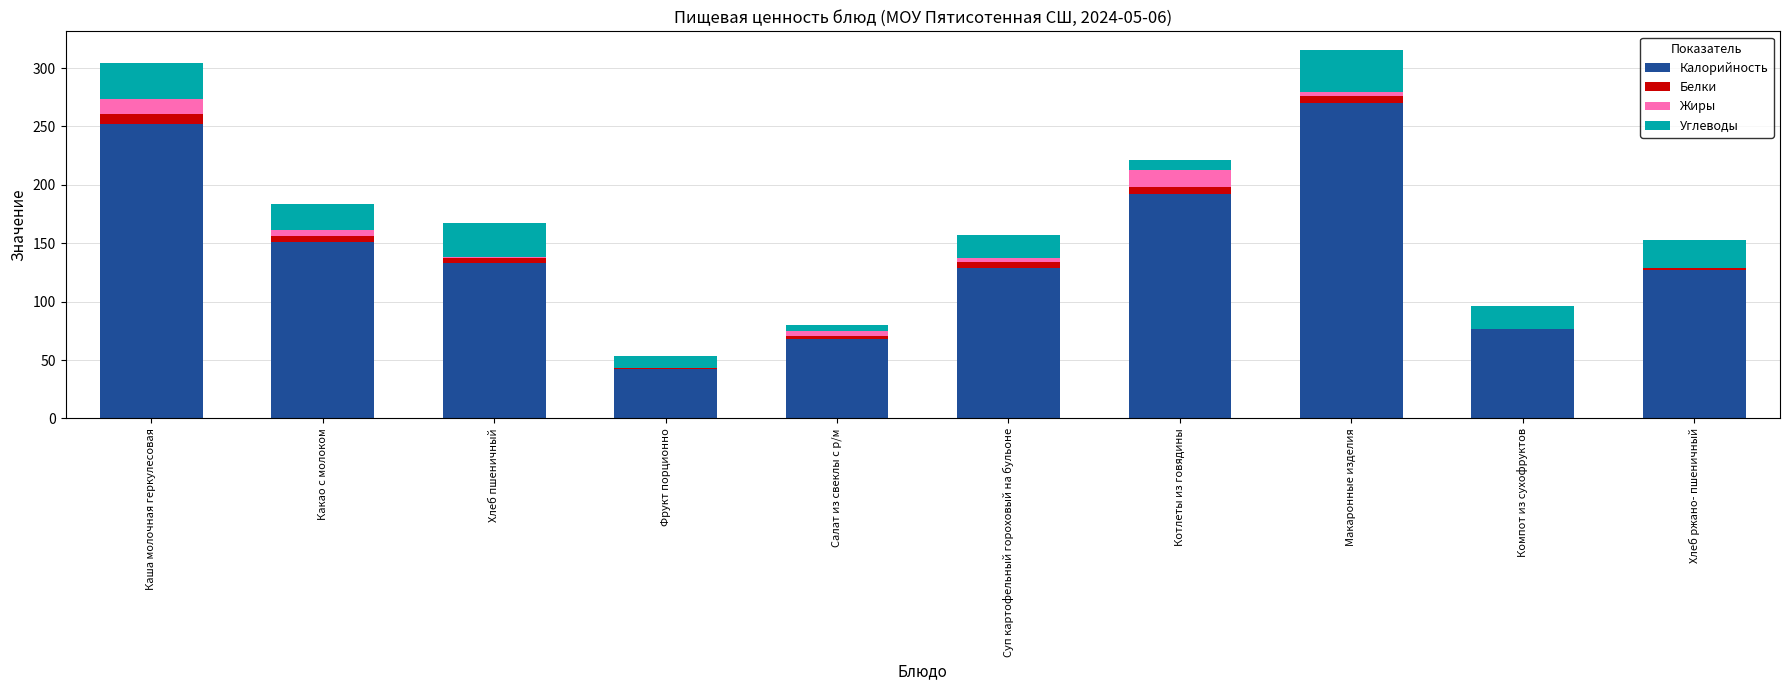

Does the chart contain stacked bars?

Yes